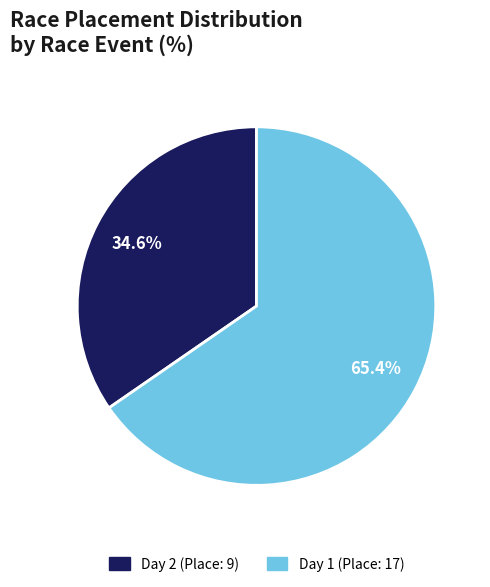

Count the number of slices in the pie.

2